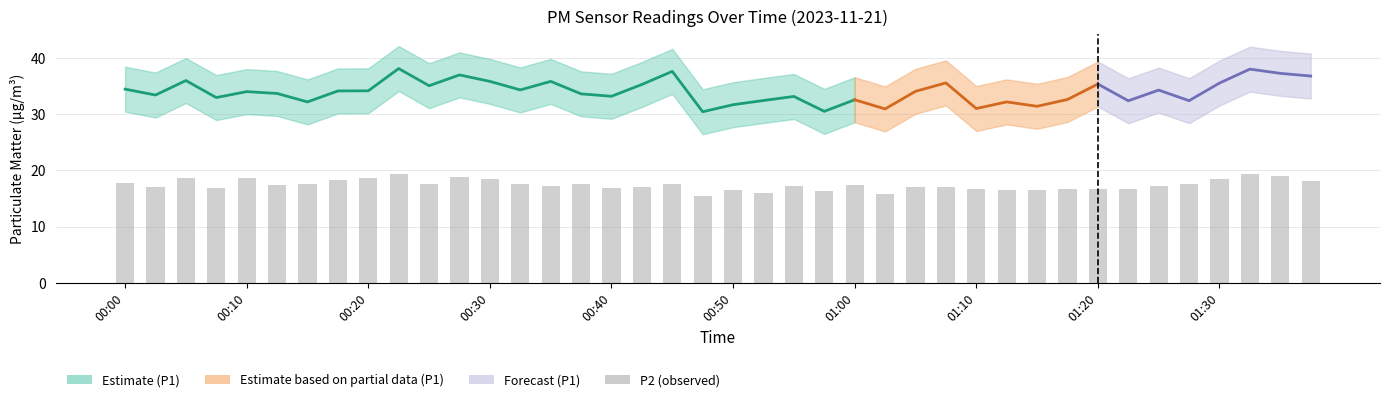

Approximately how many times larger is the value at 00:32 compared to 01:10?

1.0